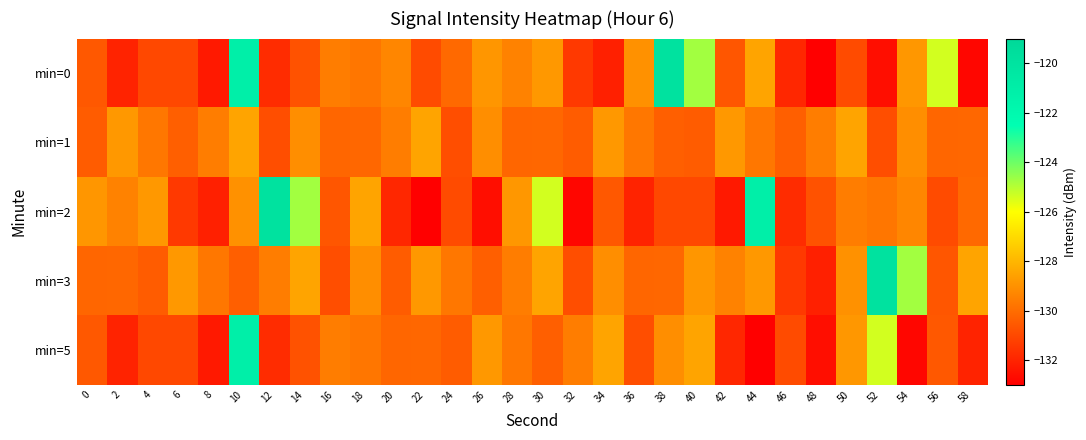

Reading left to right, extract all data points from this chart.

min=0: 0=-130.6	2=-132.0	4=-131.0	6=-131.0	8=-132.3	10=-121.1	12=-131.8	14=-130.7	16=-129.5	18=-129.7	20=-129.3	22=-130.9	24=-130.1	26=-128.9	28=-129.4	30=-128.8	32=-131.4	34=-132.1	36=-129.0	38=-119.9	40=-124.7	42=-130.6	44=-128.5	46=-131.9	48=-133.0	50=-130.9	52=-132.6	54=-128.8	56=-125.4	58=-132.8
min=1: 0=-130.4	2=-128.8	4=-129.7	6=-130.4	8=-129.5	10=-128.5	12=-130.8	14=-129.1	16=-130.2	18=-130.1	20=-129.5	22=-128.5	24=-130.8	26=-129.1	28=-130.2	30=-130.1	32=-130.4	34=-128.8	36=-129.7	38=-130.4	40=-130.4	42=-128.8	44=-129.7	46=-130.4	48=-129.5	50=-128.5	52=-130.8	54=-129.1	56=-130.2	58=-130.1
min=2: 0=-128.9	2=-129.4	4=-128.8	6=-131.4	8=-132.1	10=-129.0	12=-119.9	14=-124.7	16=-130.6	18=-128.5	20=-131.9	22=-133.0	24=-130.9	26=-132.6	28=-128.8	30=-125.4	32=-132.8	34=-130.6	36=-132.0	38=-131.0	40=-131.0	42=-132.3	44=-121.1	46=-131.8	48=-130.7	50=-129.5	52=-129.7	54=-129.3	56=-130.9	58=-130.1
min=3: 0=-130.2	2=-130.1	4=-130.4	6=-128.8	8=-129.7	10=-130.4	12=-129.5	14=-128.5	16=-130.8	18=-129.1	20=-130.4	22=-128.8	24=-129.7	26=-130.4	28=-129.5	30=-128.5	32=-130.8	34=-129.1	36=-130.2	38=-130.1	40=-128.9	42=-129.4	44=-128.8	46=-131.4	48=-132.1	50=-129.0	52=-119.9	54=-124.7	56=-130.6	58=-128.5
min=5: 0=-130.6	2=-132.0	4=-131.0	6=-131.0	8=-132.3	10=-121.1	12=-131.8	14=-130.7	16=-129.5	18=-129.7	20=-130.2	22=-130.1	24=-130.4	26=-128.8	28=-129.7	30=-130.4	32=-129.5	34=-128.5	36=-130.8	38=-129.1	40=-128.5	42=-131.9	44=-133.0	46=-130.9	48=-132.6	50=-128.8	52=-125.4	54=-132.8	56=-130.6	58=-132.0